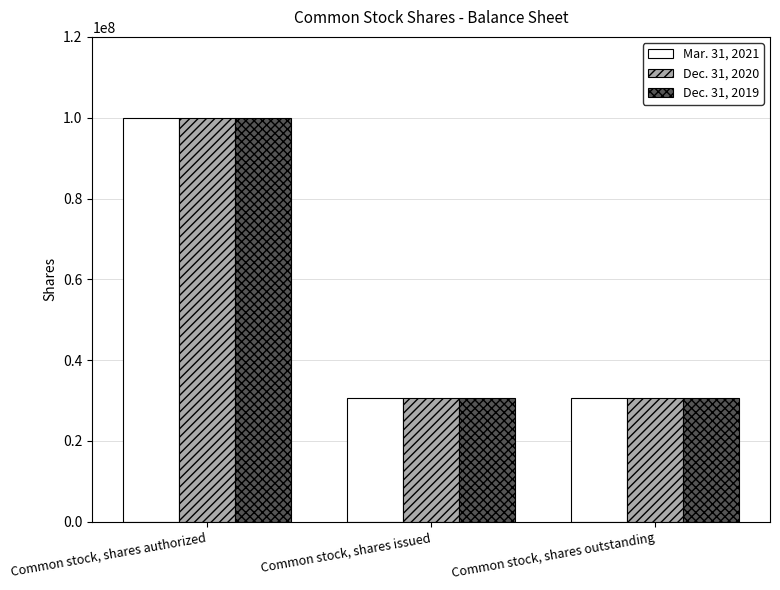

At which category is the sum across all series the highest?

Common stock, shares authorized